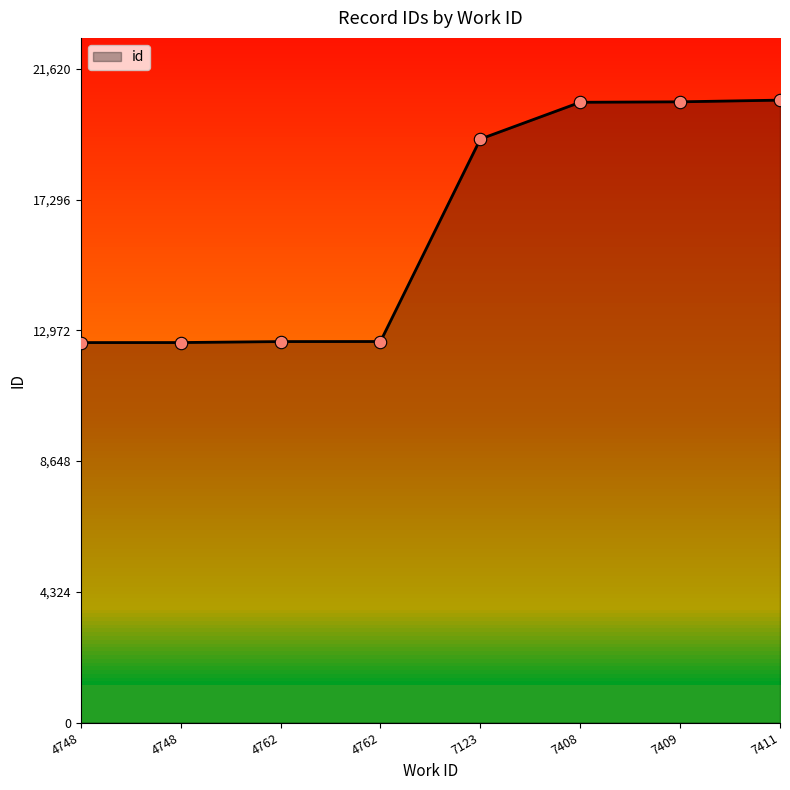

Approximately how many times larger is the value at 4748 compared to 7411?

0.6